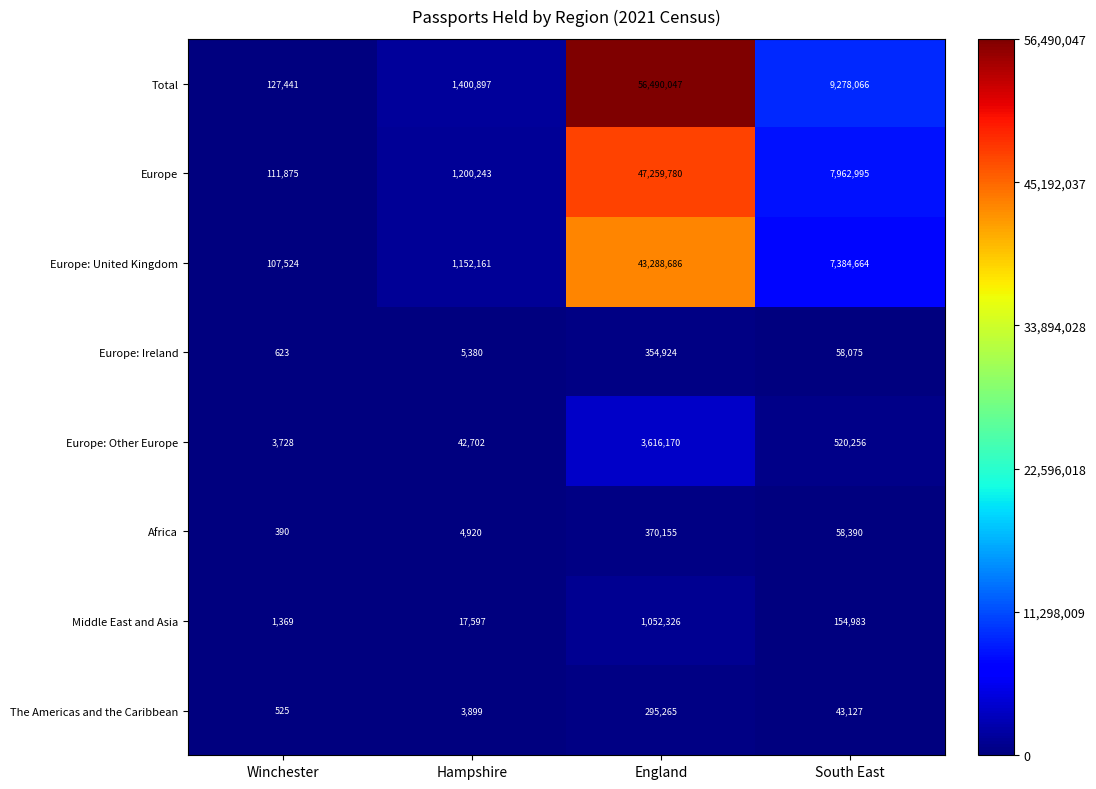

What is the total value across all series at England?

152727353